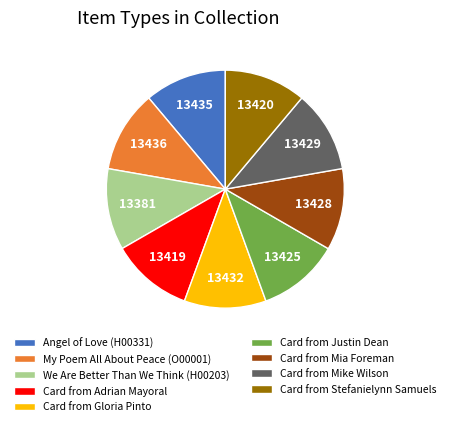

How many segments does this pie chart have?

9